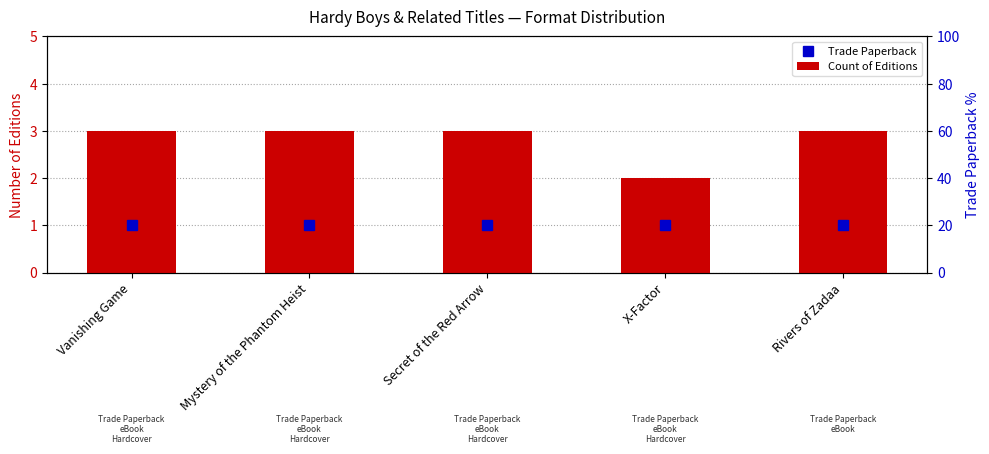

Rank the series at Rivers of Zadaa from lowest to highest value.

Trade Paperback, Count of Editions